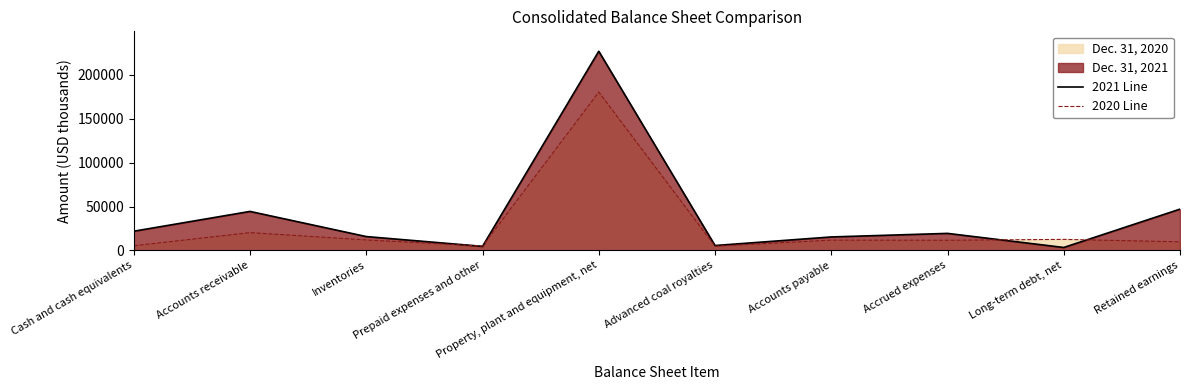

True or false: 2020 Line has more than 2 interior local peaks.

True